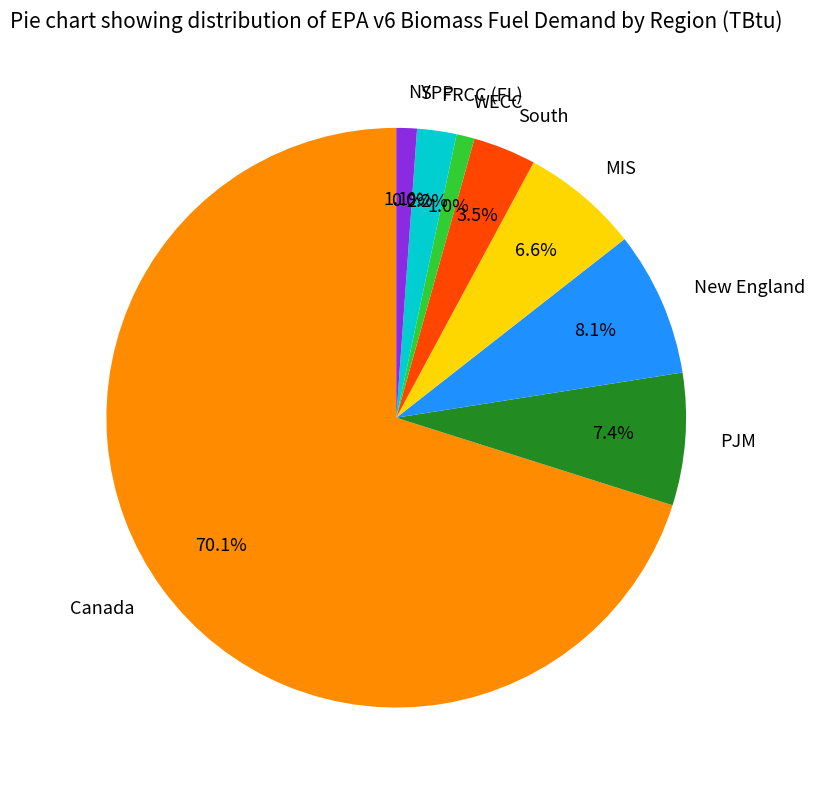

Between New England and Canada, which is larger?

Canada